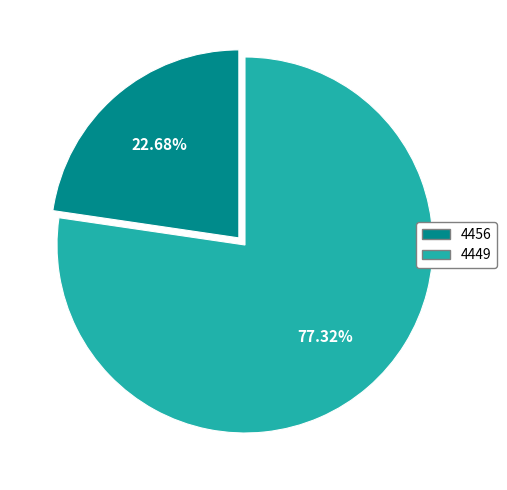

Which category has the smallest portion of the pie?

4456